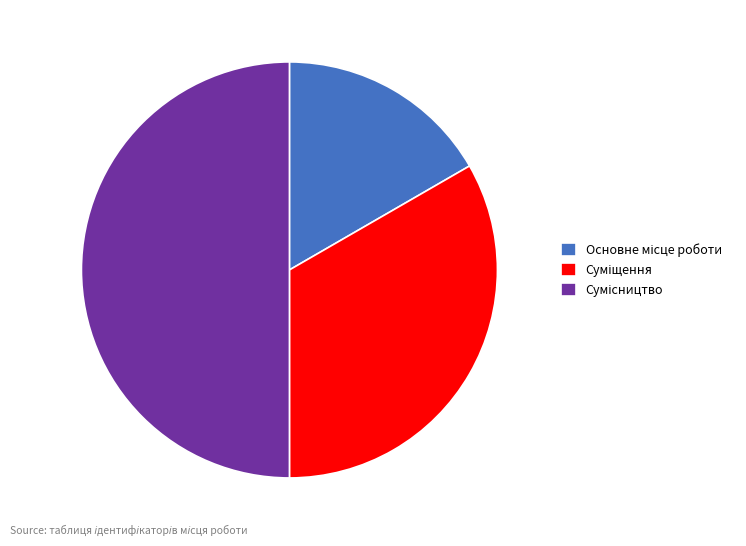

What is the ratio of the value at Основне місце роботи to the value at Сумісництво?

0.3